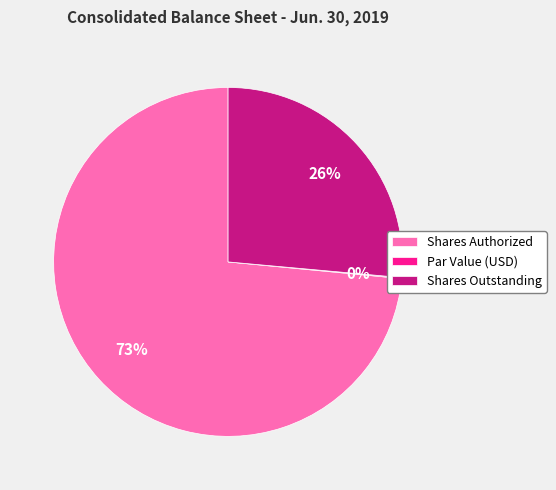

Which slice is the largest?

Shares Authorized